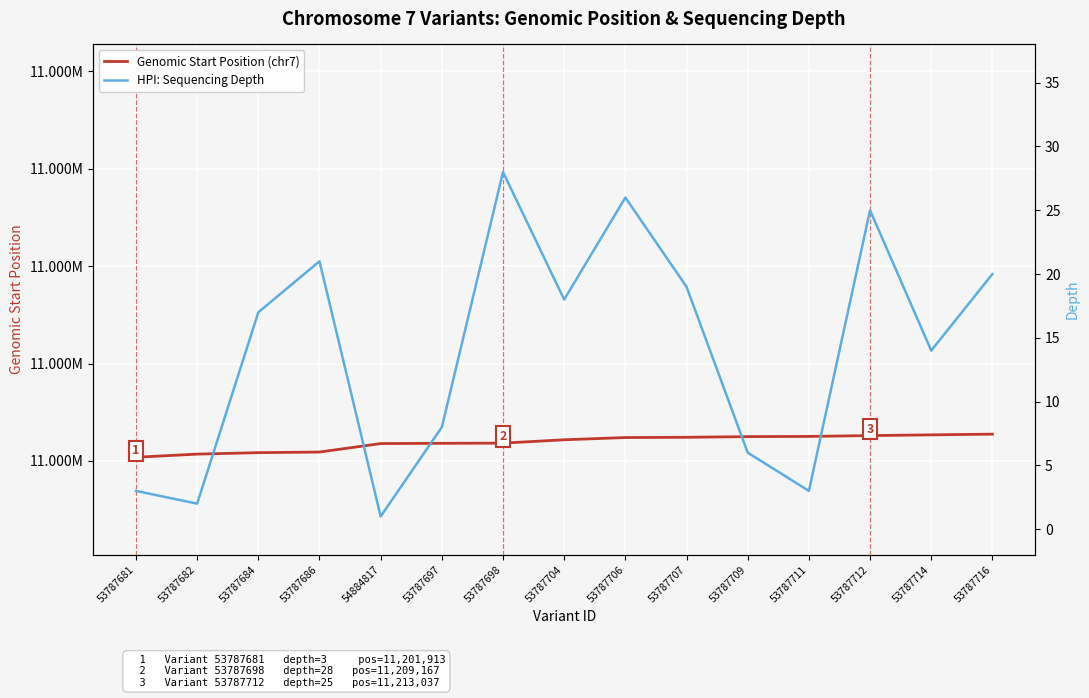

Between 53787684 and 53787716, which is larger?

53787716